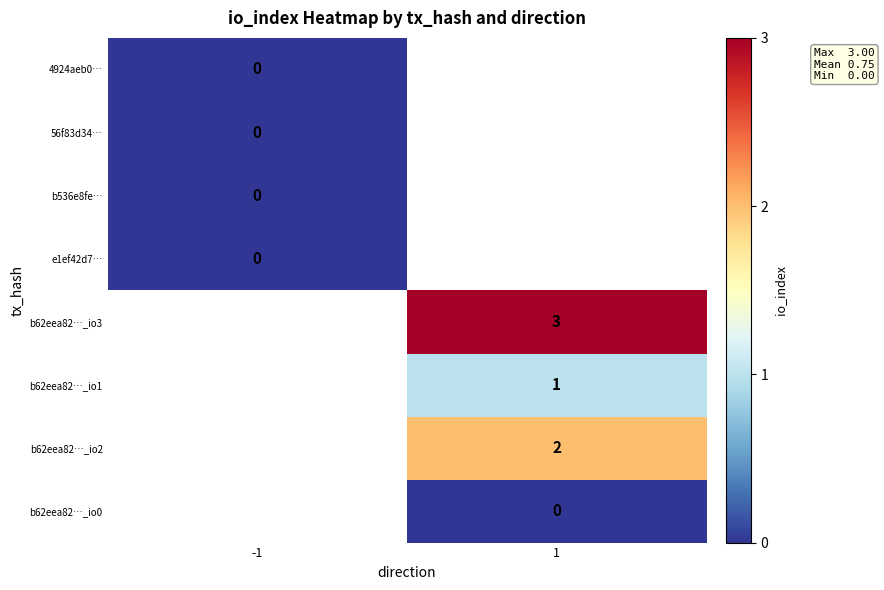

The value of b62eea82…_io3 at 1 is 1. True or false?

False